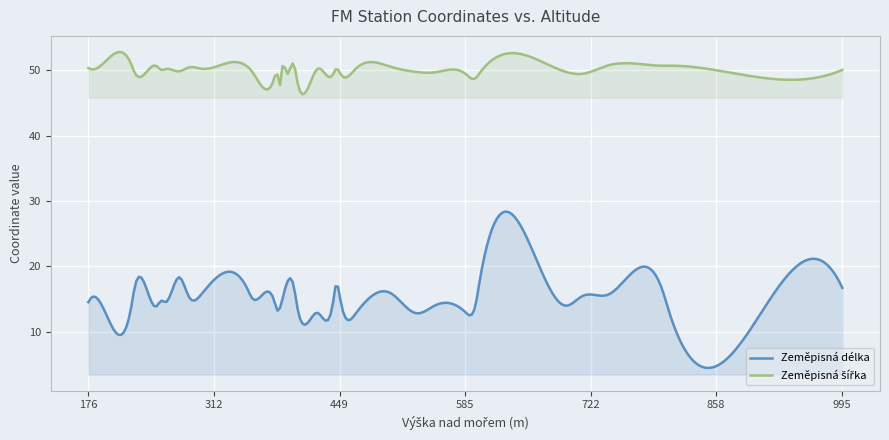

What is the difference between the maximum and minimum values in the Zeměpisná délka series?

23.9